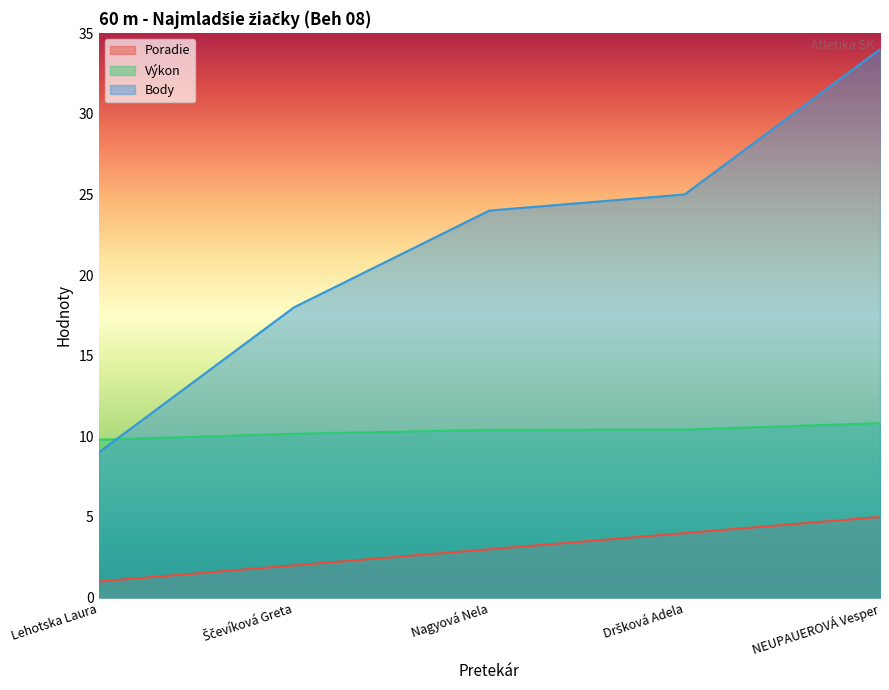

Between Lehotska Laura and NEUPAUEROVÁ Vesper, which series saw the biggest shift?

Body